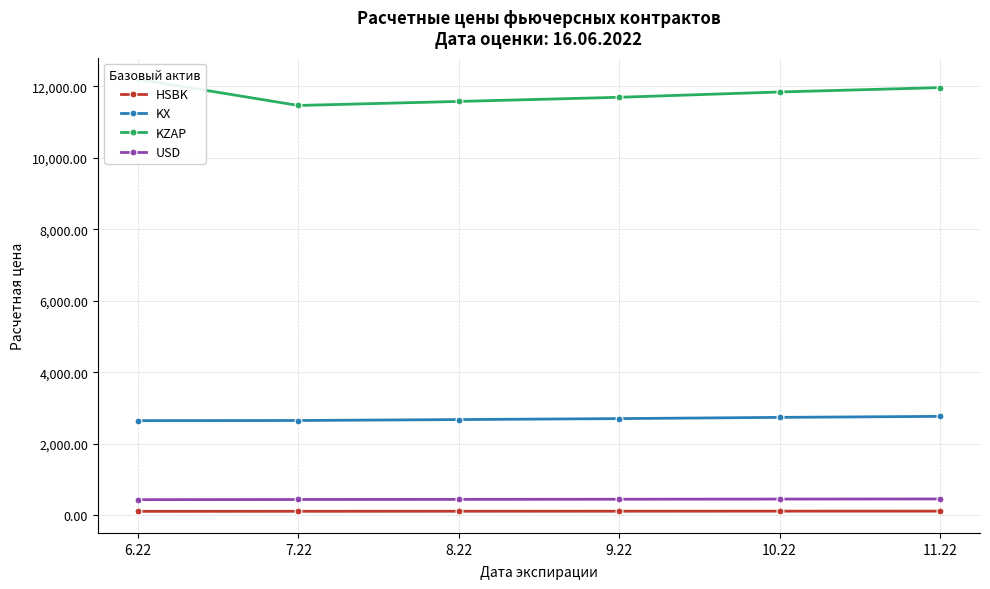

The value of USD at 7.22 is 444.1. True or false?

True